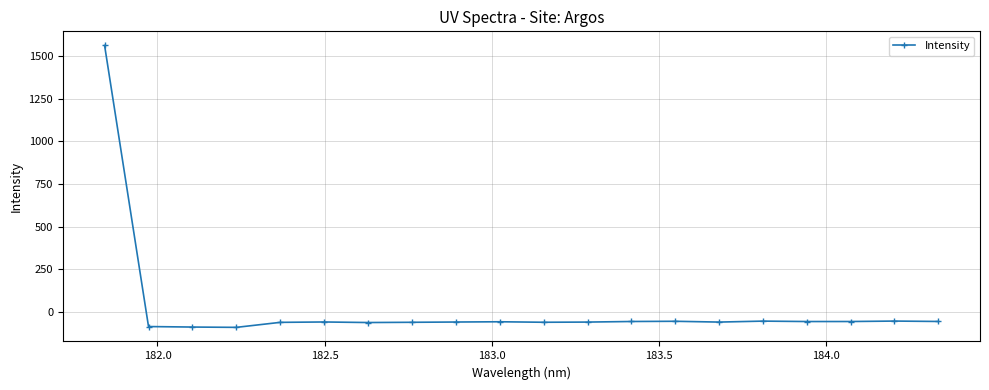

What is the minimum value shown in the chart?

-91.0